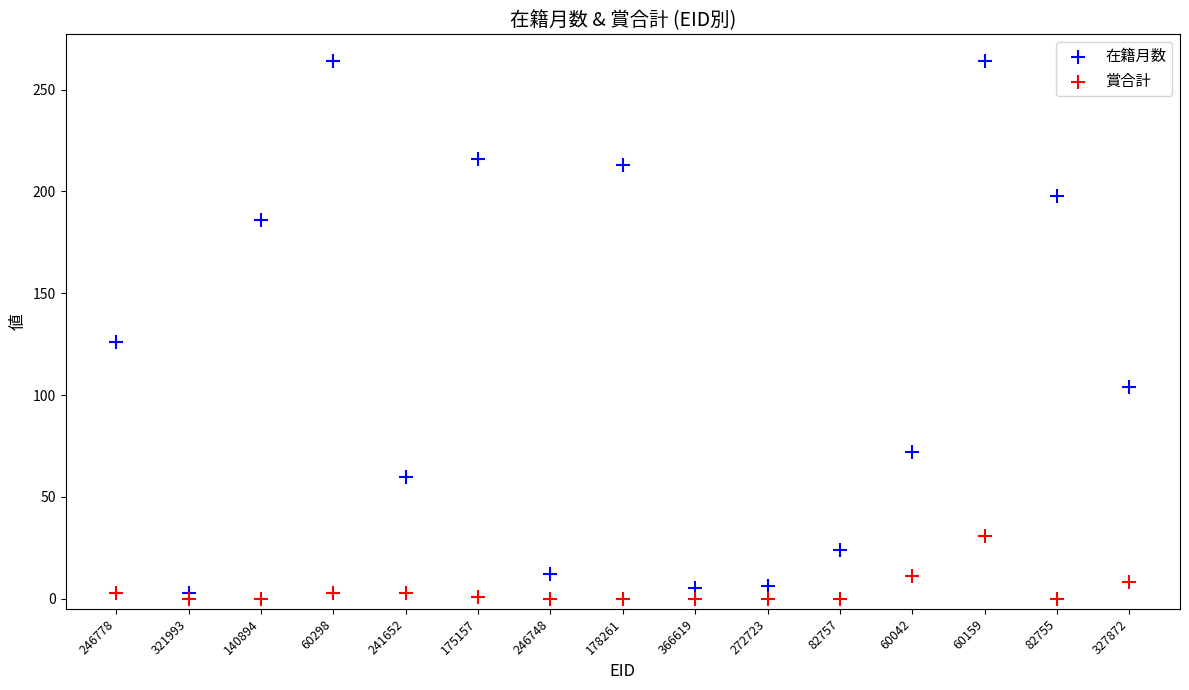

Across all series, what Y value is closest to 132?

126